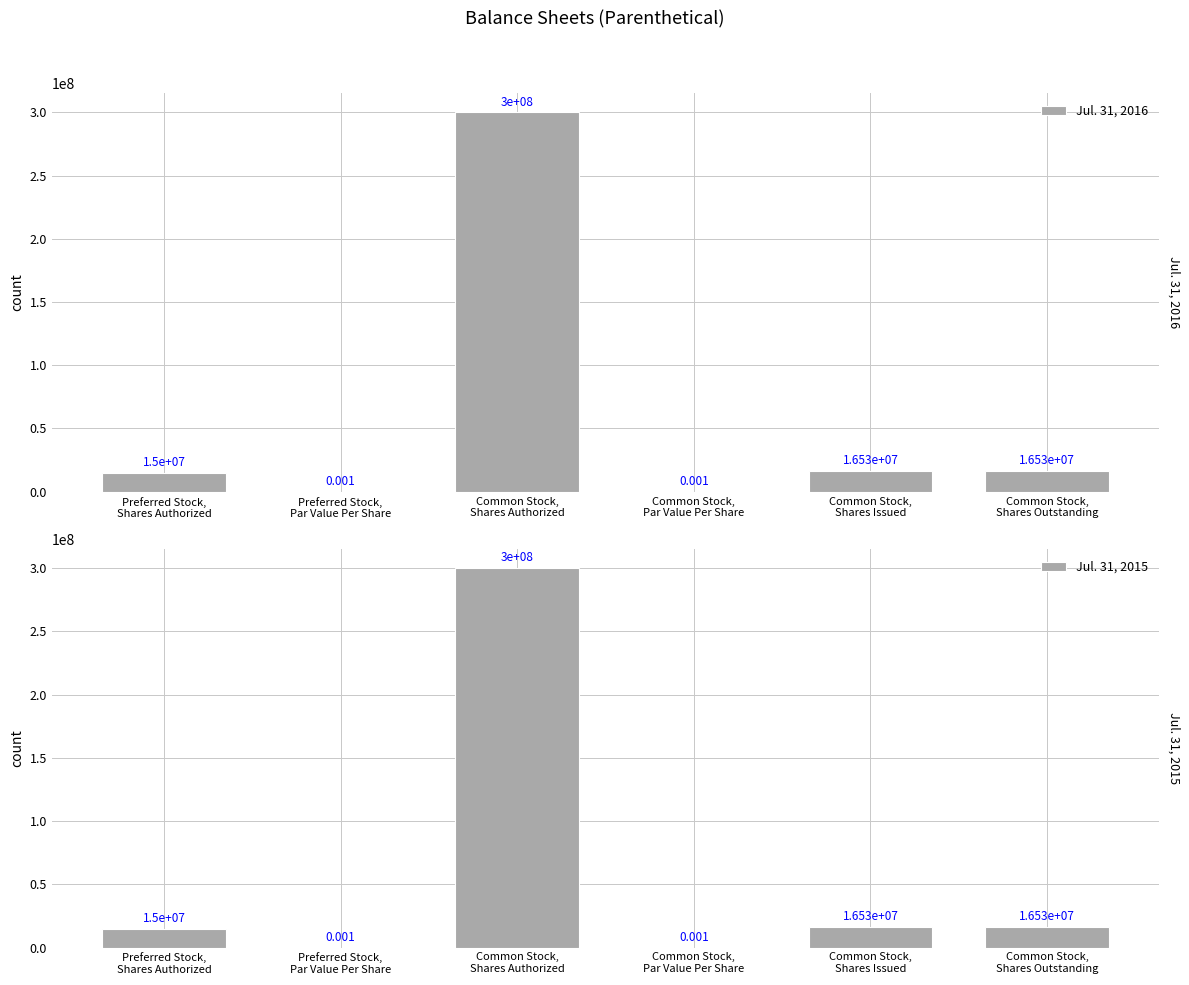

At how many categories does at least one series exceed 150166325?

1